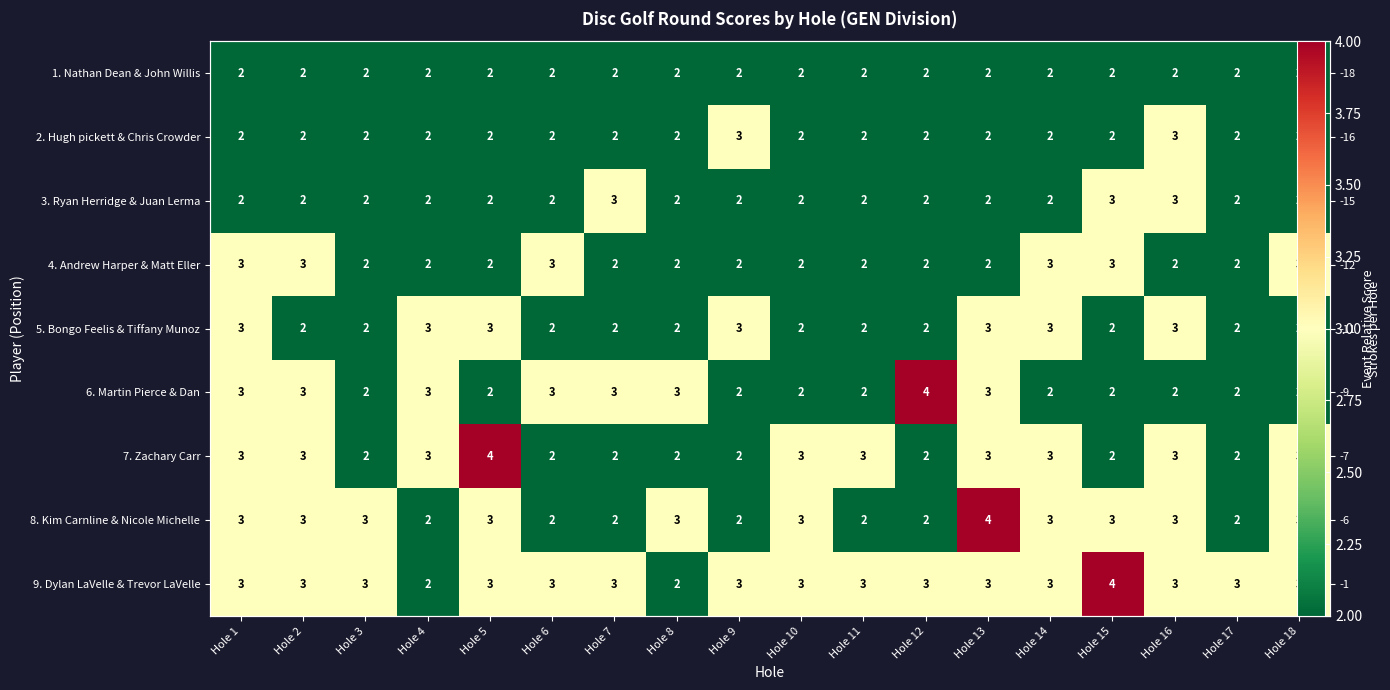

What is the maximum value shown in the chart?

4